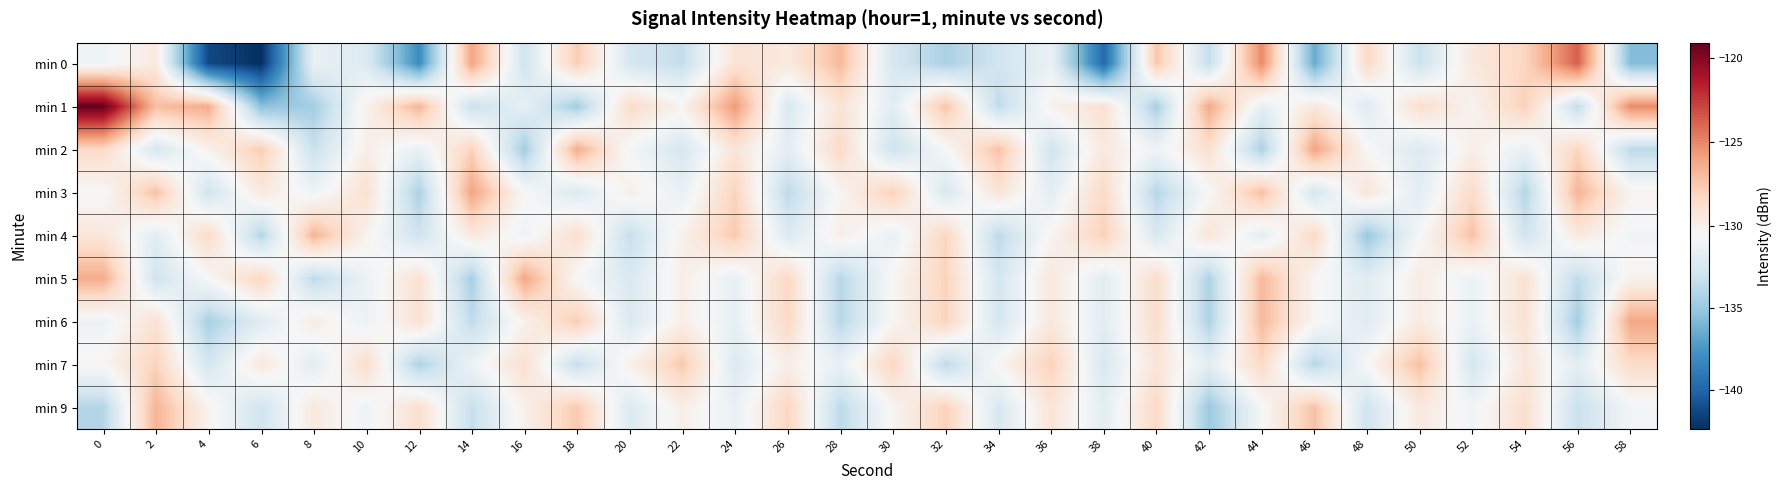

At 54, list the series in order from largest to smallest.

min 1, min 0, min 9, min 5, min 6, min 7, min 2, min 4, min 3